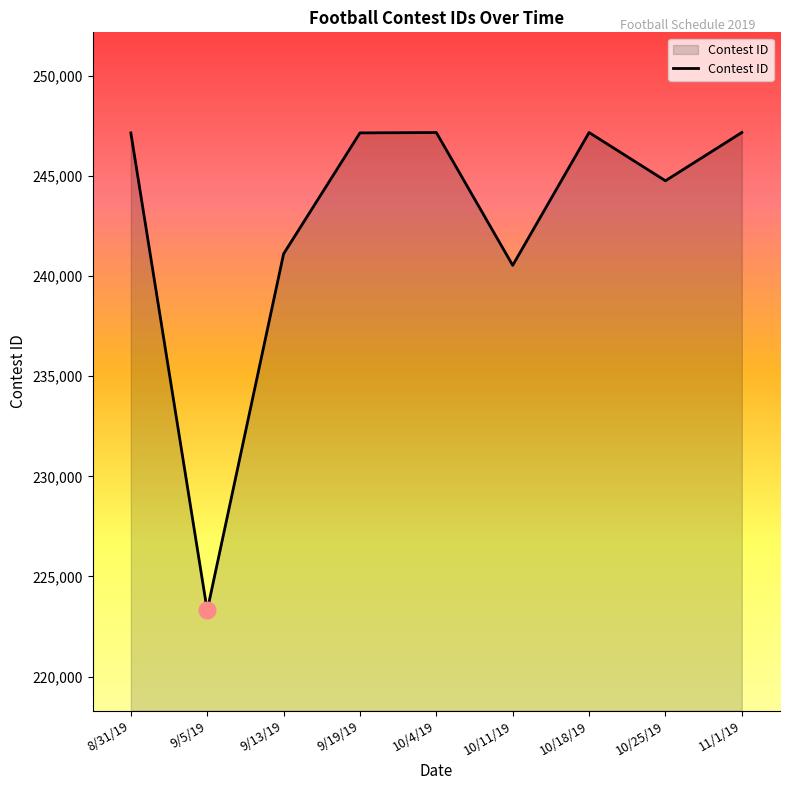

What is the approximate value at 9/5/19, to the nearest 100?

223300